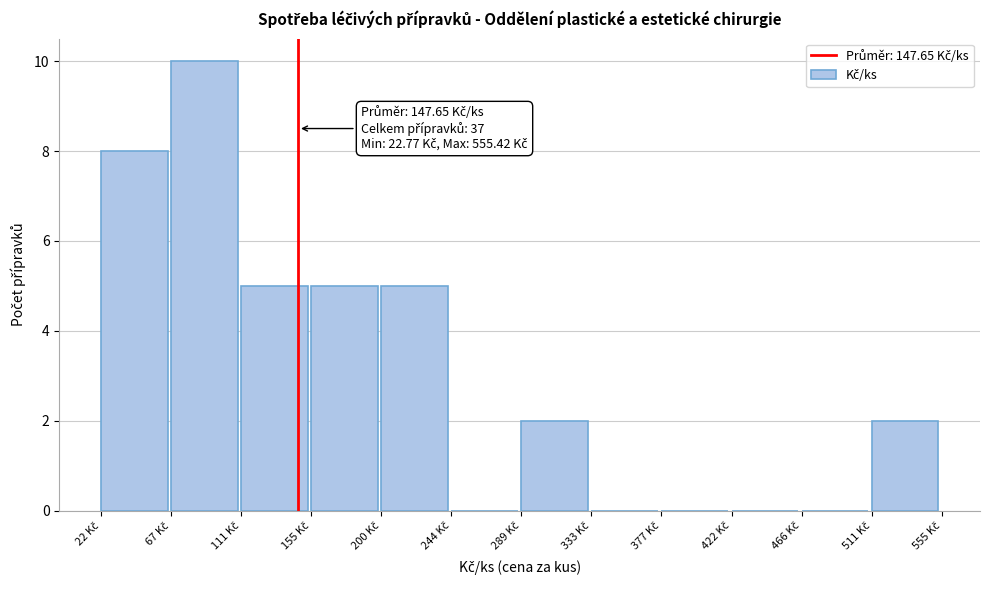

Over which range of the x-axis is the bar tallest?

65 to 110